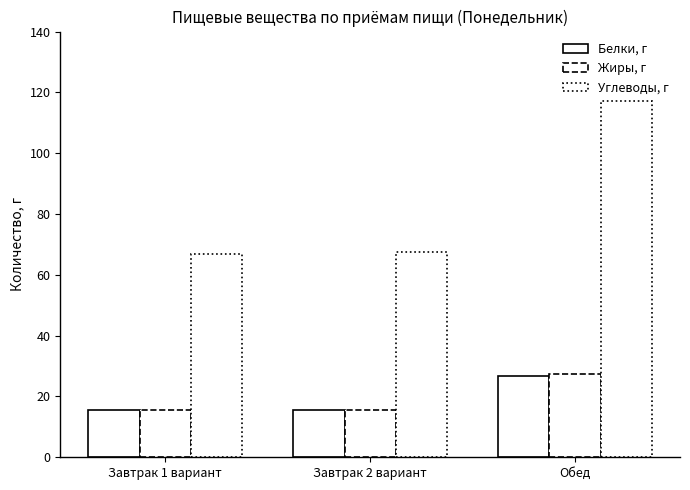

How many categories are shown in the chart?

3